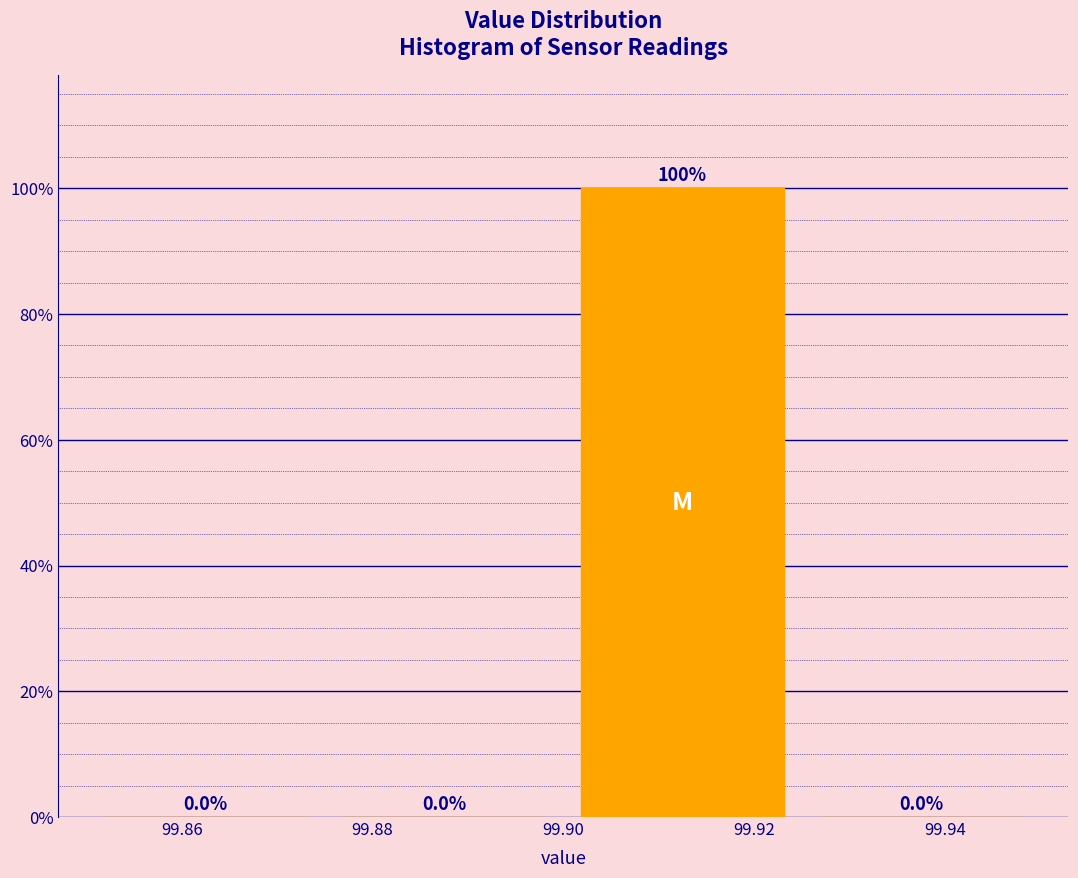

Reading left to right, list every bar in this chart as the range it spans on the x-axis followed by its height.

99.850 to 99.875: 0.0
99.875 to 99.900: 0.0
99.900 to 99.925: 100.0
99.925 to 99.950: 0.0